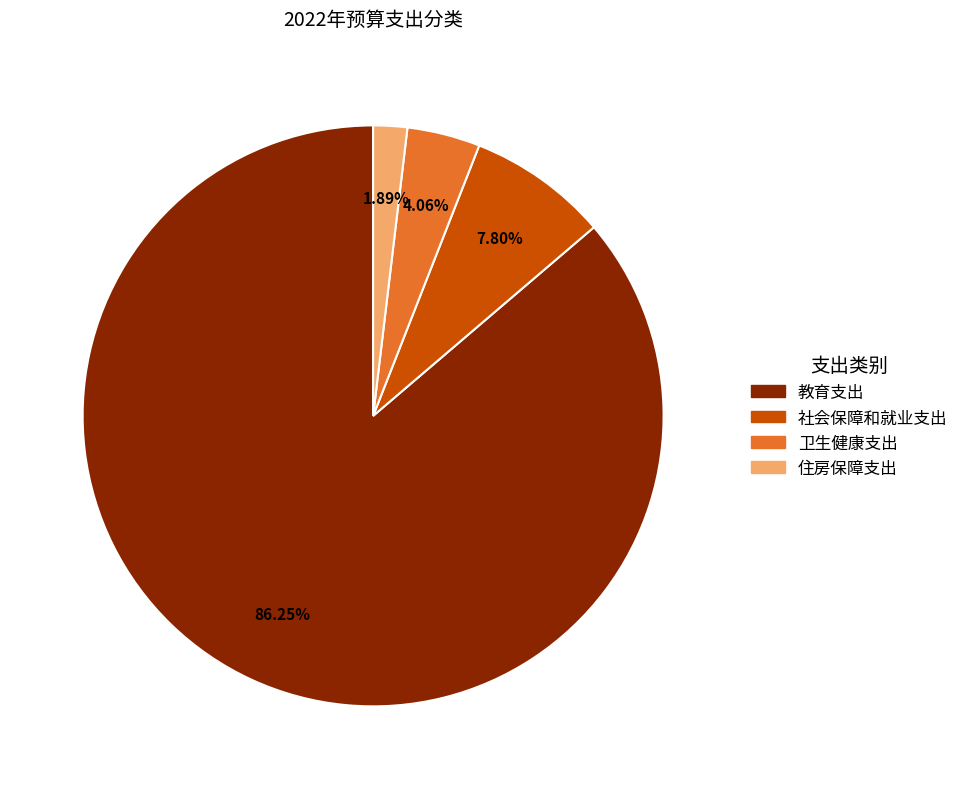

To the nearest percent, what is the average slice percentage?

25%